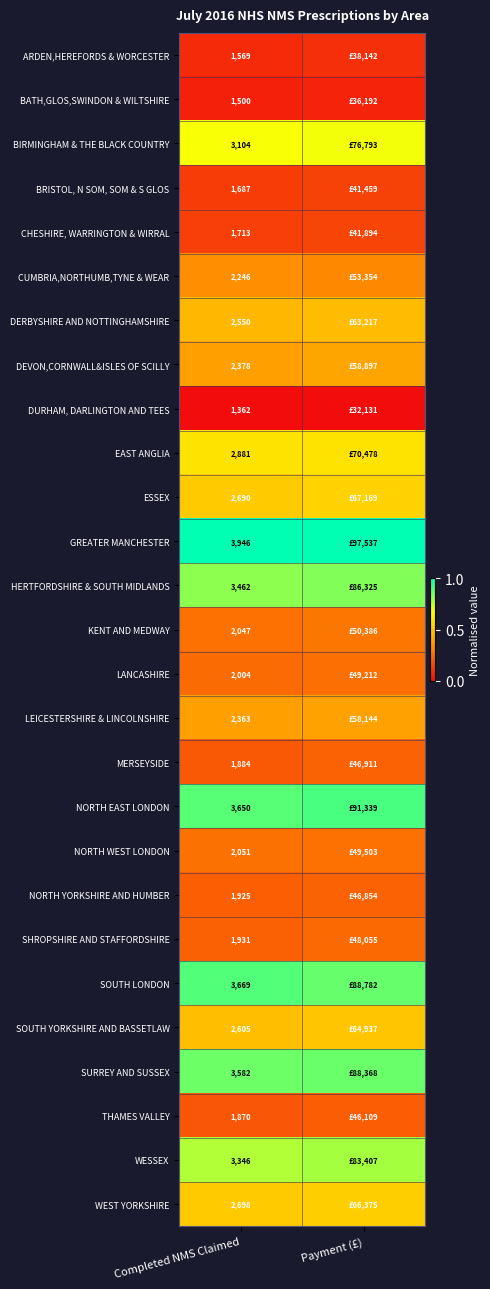

At Completed NMS Claimed, list the series in order from smallest to largest.

DURHAM, DARLINGTON AND TEES, BATH,GLOS,SWINDON & WILTSHIRE, ARDEN,HEREFORDS & WORCESTER, BRISTOL, N SOM, SOM & S GLOS, CHESHIRE, WARRINGTON & WIRRAL, THAMES VALLEY, MERSEYSIDE, NORTH YORKSHIRE AND HUMBER, SHROPSHIRE AND STAFFORDSHIRE, LANCASHIRE, KENT AND MEDWAY, NORTH WEST LONDON, CUMBRIA,NORTHUMB,TYNE & WEAR, LEICESTERSHIRE & LINCOLNSHIRE, DEVON,CORNWALL&ISLES OF SCILLY, DERBYSHIRE AND NOTTINGHAMSHIRE, SOUTH YORKSHIRE AND BASSETLAW, ESSEX, WEST YORKSHIRE, EAST ANGLIA, BIRMINGHAM & THE BLACK COUNTRY, WESSEX, HERTFORDSHIRE & SOUTH MIDLANDS, SURREY AND SUSSEX, NORTH EAST LONDON, SOUTH LONDON, GREATER MANCHESTER